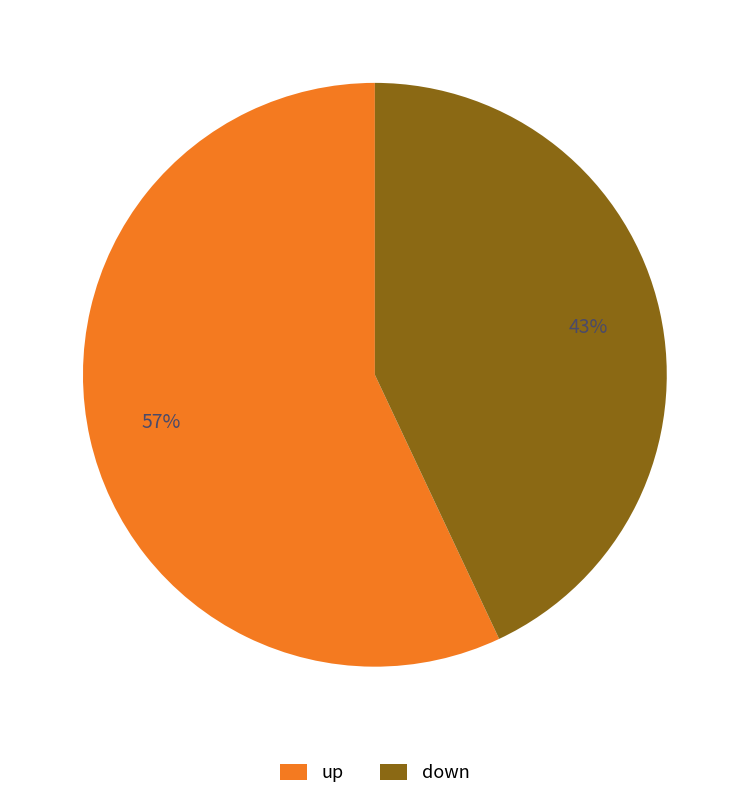

To the nearest percent, what portion does up represent?

57%